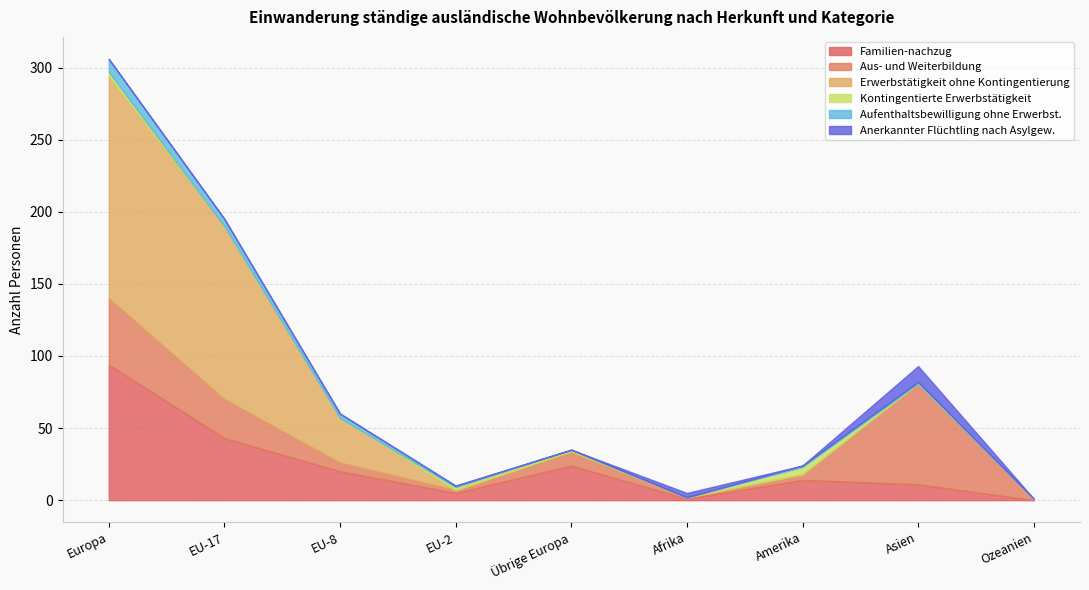

True or false: Anerkannter Flüchtling nach Asylgew. and Erwerbstätigkeit ohne Kontingentierung intersect in this chart.

True